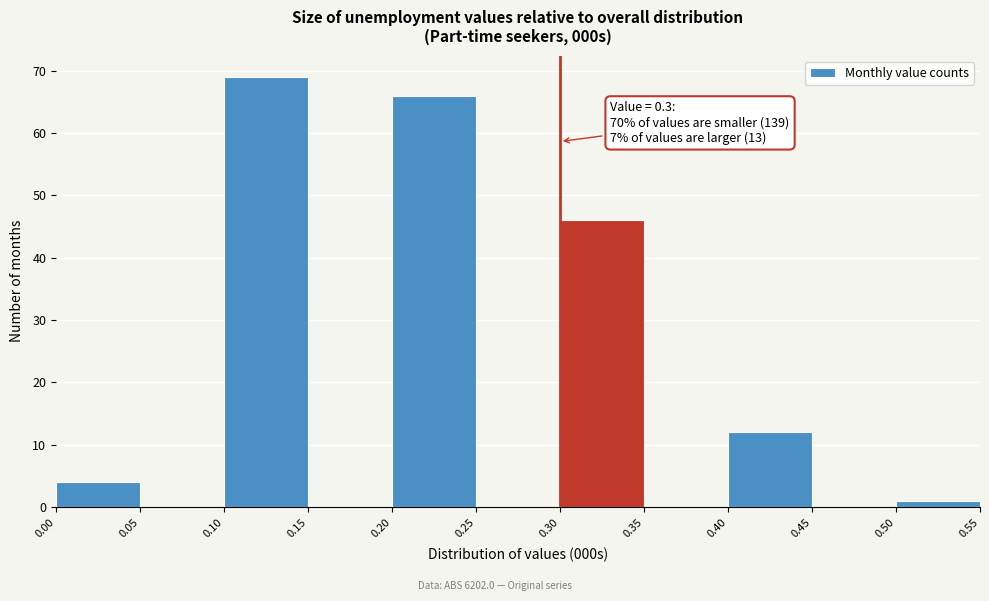

Over which range of the x-axis is the bar tallest?

0.10 to 0.15